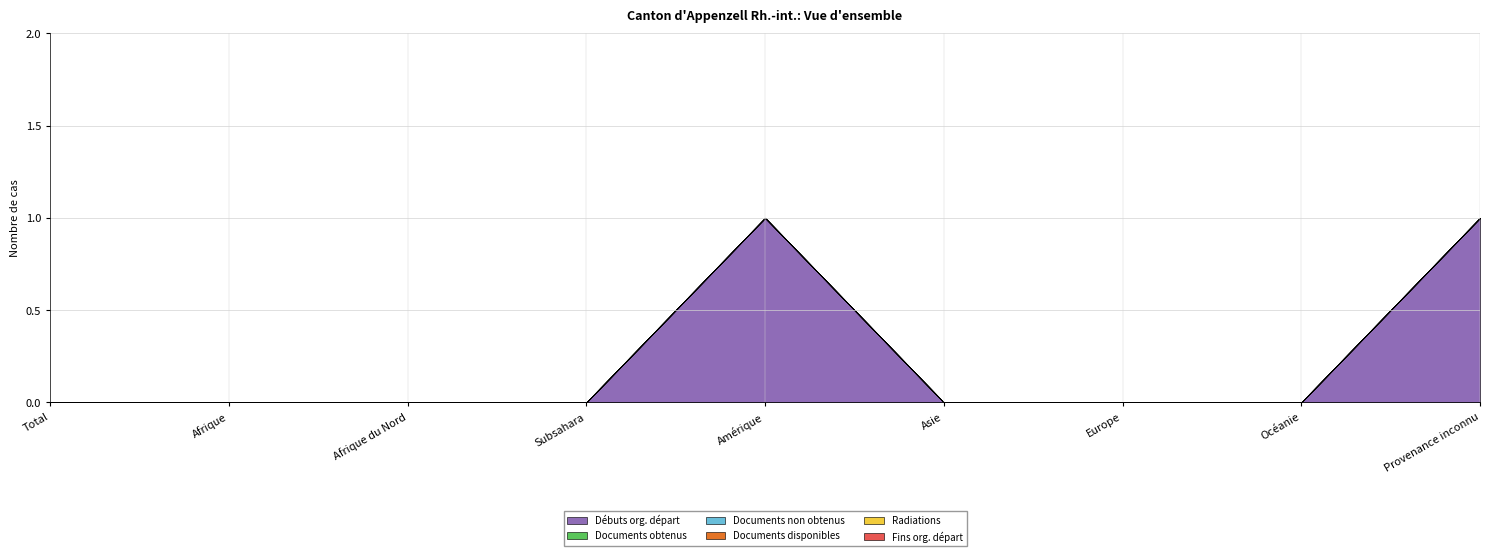

Count the number of data series in this chart.

6